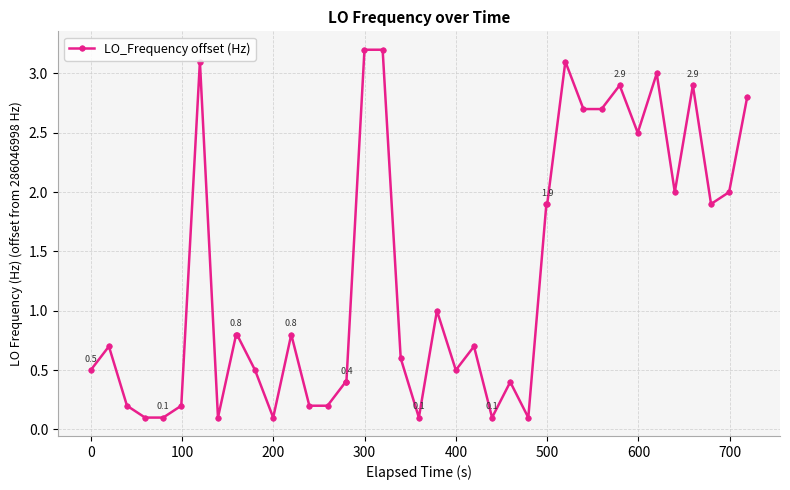

Reading left to right, what are all the values shown in this chart?

0.5	0.7	0.2	0.1	0.1	0.2	3.1	0.1	0.8	0.8	0.5	0.1	0.8	0.2	0.2	0.4	0.4	3.2	3.2	0.6	0.1	1.0	0.5	0.7	0.1	0.4	0.1	1.9	1.9	3.1	2.7	2.7	2.9	2.5	3.0	2.0	2.9	1.9	2.0	2.8